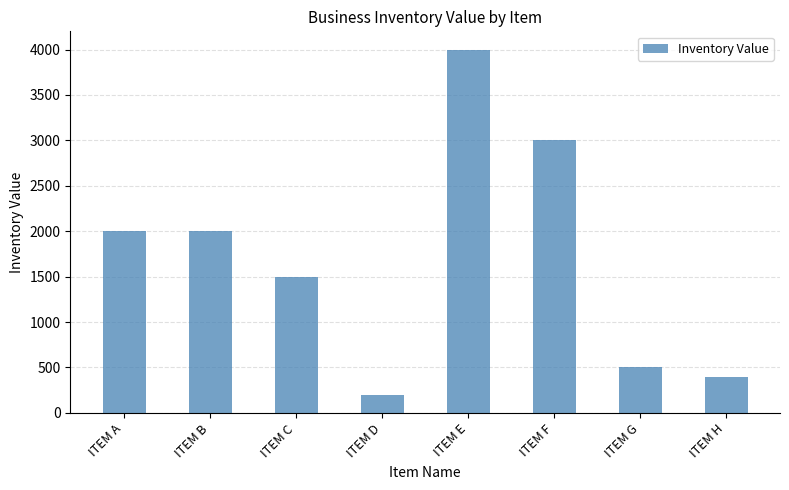

Between ITEM C and ITEM H, which is larger?

ITEM C